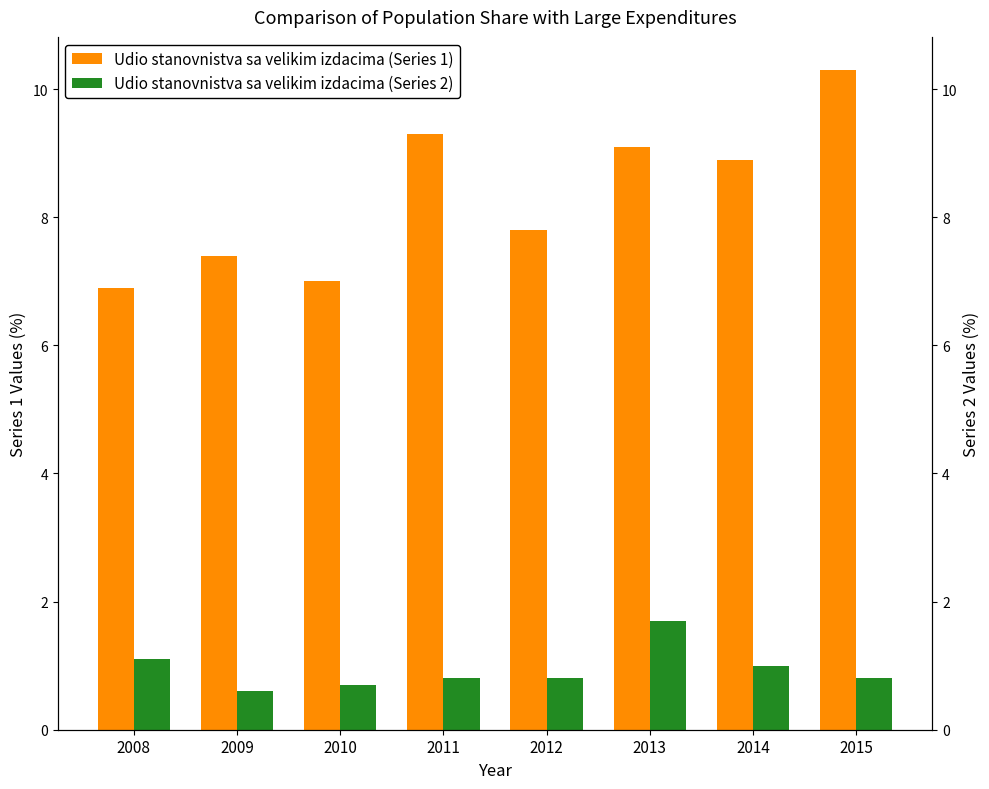

Rank the categories by Udio stanovnistva sa velikim izdacima (Series 1) value from highest to lowest.

2015, 2011, 2013, 2014, 2012, 2009, 2010, 2008